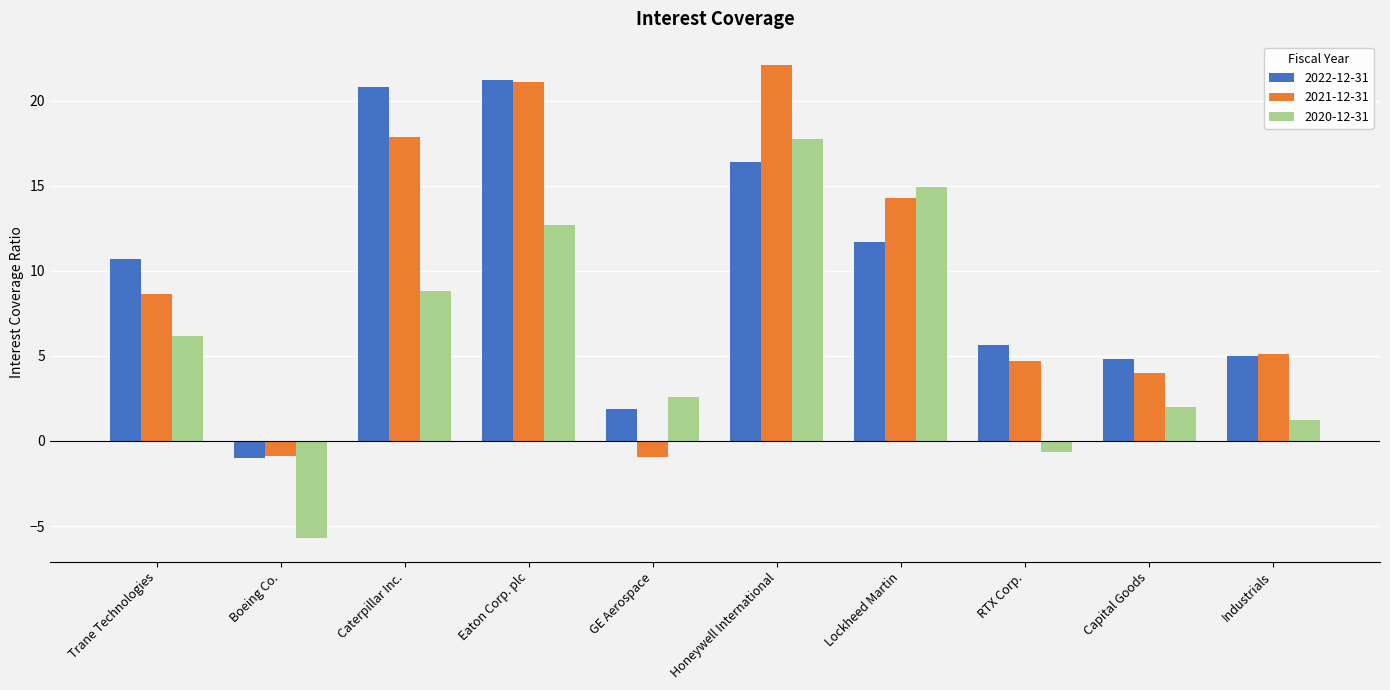

How many negative values does the 2021-12-31 series have?

2